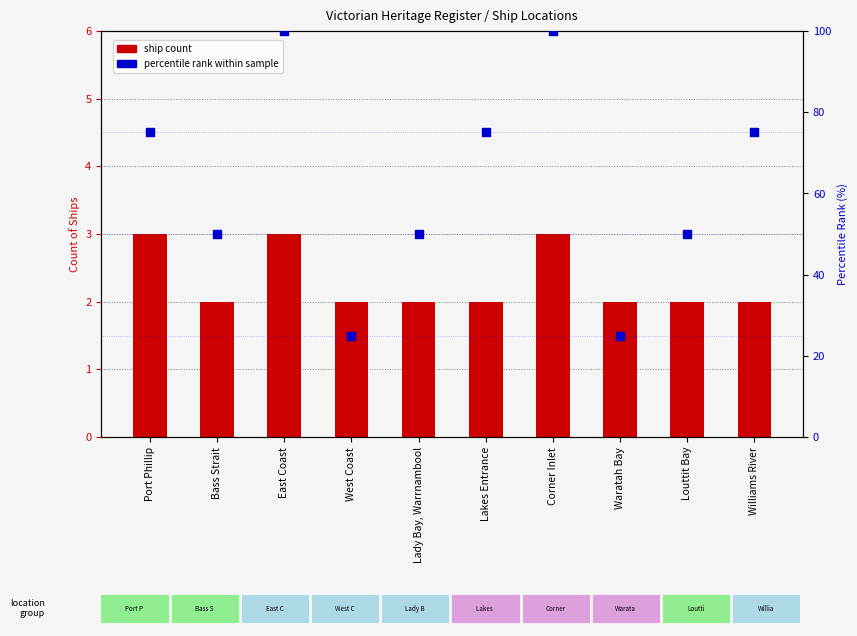

At which category is the sum across all series the highest?

East Coast